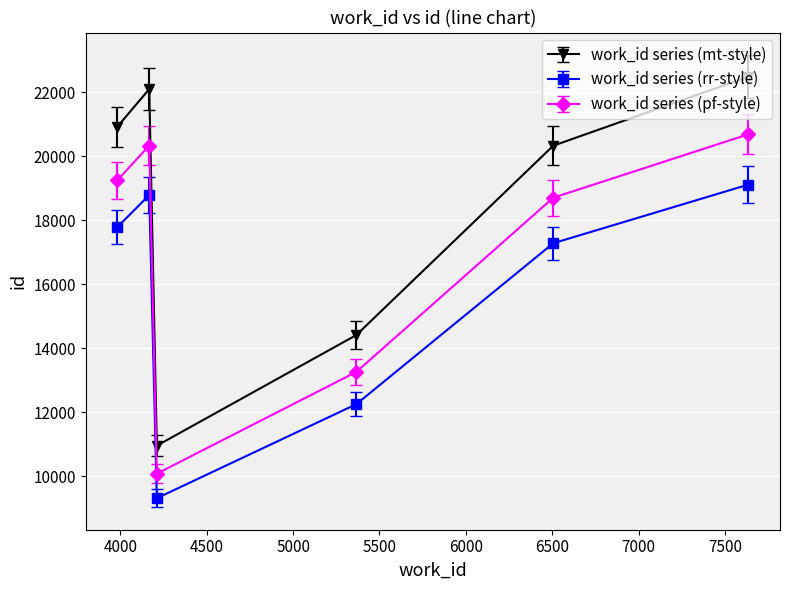

At how many categories does at least one series exceed 14855?

4